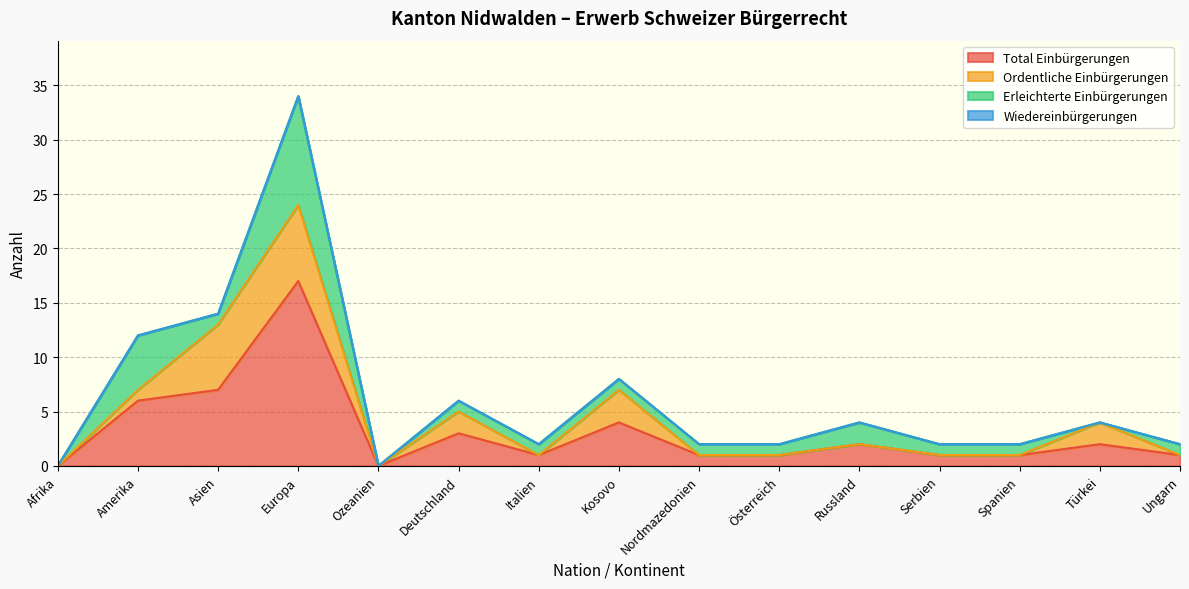

Reading left to right, list all the values displayed in this chart.

Total Einbürgerungen: 0	6	7	17	0	3	1	4	1	1	2	1	1	2	1
Ordentliche Einbürgerungen: 0	1	6	7	0	2	0	3	0	0	0	0	0	2	0
Erleichterte Einbürgerungen: 0	5	1	10	0	1	1	1	1	1	2	1	1	0	1
Wiedereinbürgerungen: 0	0	0	0	0	0	0	0	0	0	0	0	0	0	0